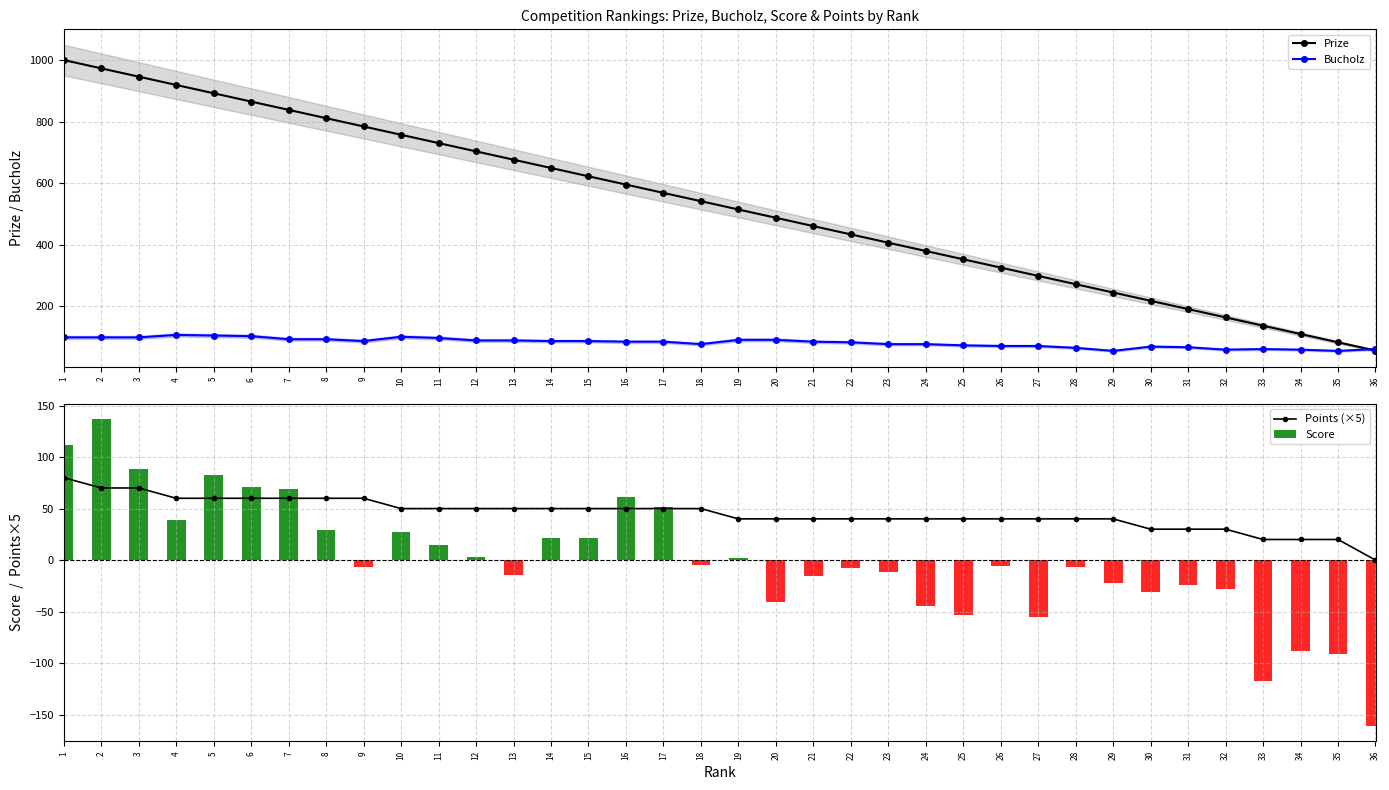

Read the Points (×5) value at 34.

20